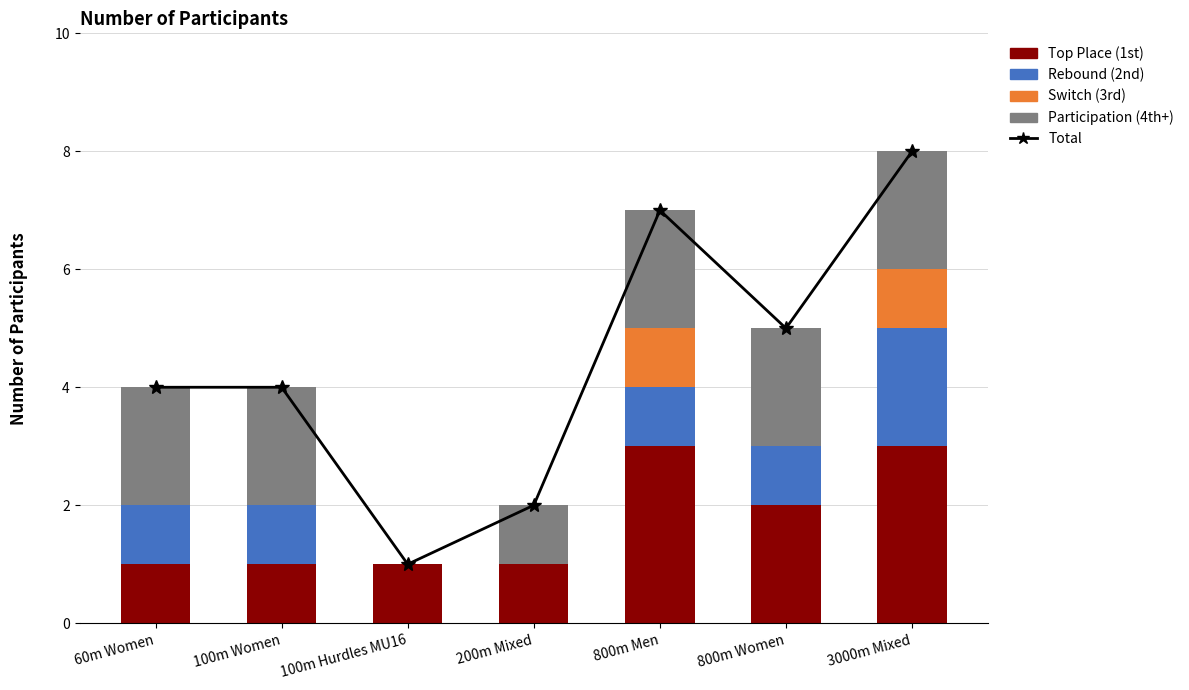

The value of Rebound (2nd) at 800m Women is 1. True or false?

False